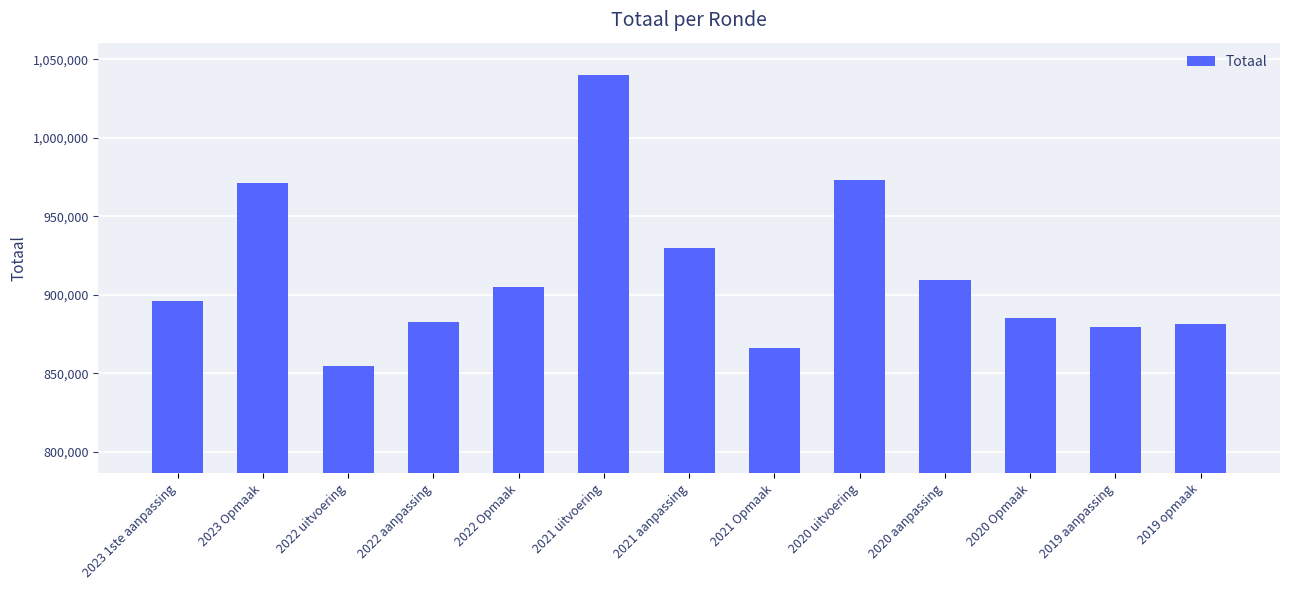

What is the ratio of the value at 2021 Opmaak to the value at 2022 Opmaak?

1.0